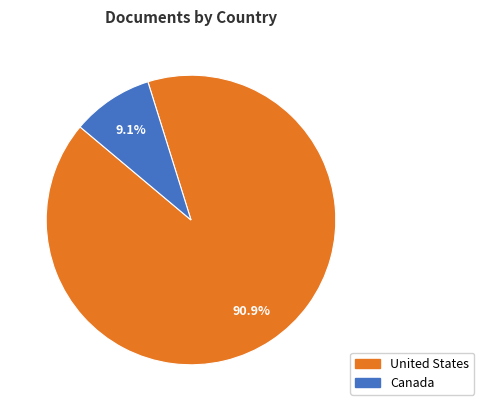

How much of the chart is everything except Canada?

90.9%